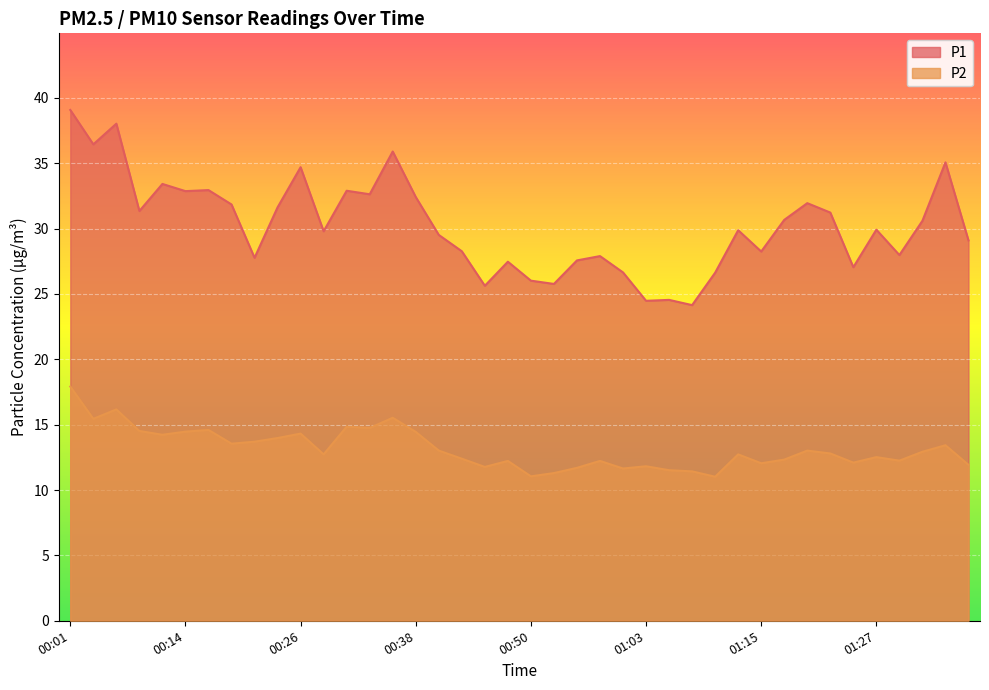

Reading left to right, what are all the values shown in this chart?

P1: 00:01=39.1	00:04=36.5	00:06=38.0	00:09=31.4	00:11=33.4	00:14=32.9	00:16=33.0	00:18=31.9	00:21=27.8	00:23=31.6	00:26=34.7	00:28=29.8	00:31=32.9	00:33=32.6	00:36=35.9	00:38=32.4	00:41=29.5	00:43=28.3	00:46=25.6	00:48=27.5	00:50=26.0	00:53=25.8	00:55=27.6	00:58=27.9	01:00=26.6	01:03=24.5	01:05=24.6	01:07=24.1	01:10=26.6	01:12=29.9	01:15=28.2	01:17=30.7	01:20=31.9	01:22=31.2	01:25=27.1	01:27=29.9	01:30=28.0	01:32=30.6	01:34=35.1	01:37=29.1
P2: 00:01=17.9	00:04=15.4	00:06=16.2	00:09=14.5	00:11=14.2	00:14=14.5	00:16=14.6	00:18=13.6	00:21=13.7	00:23=14.0	00:26=14.3	00:28=12.7	00:31=14.8	00:33=14.8	00:36=15.5	00:38=14.4	00:41=13.0	00:43=12.4	00:46=11.8	00:48=12.2	00:50=11.1	00:53=11.3	00:55=11.7	00:58=12.2	01:00=11.7	01:03=11.8	01:05=11.5	01:07=11.4	01:10=11.0	01:12=12.7	01:15=12.1	01:17=12.3	01:20=13.0	01:22=12.8	01:25=12.1	01:27=12.5	01:30=12.2	01:32=12.9	01:34=13.4	01:37=11.9